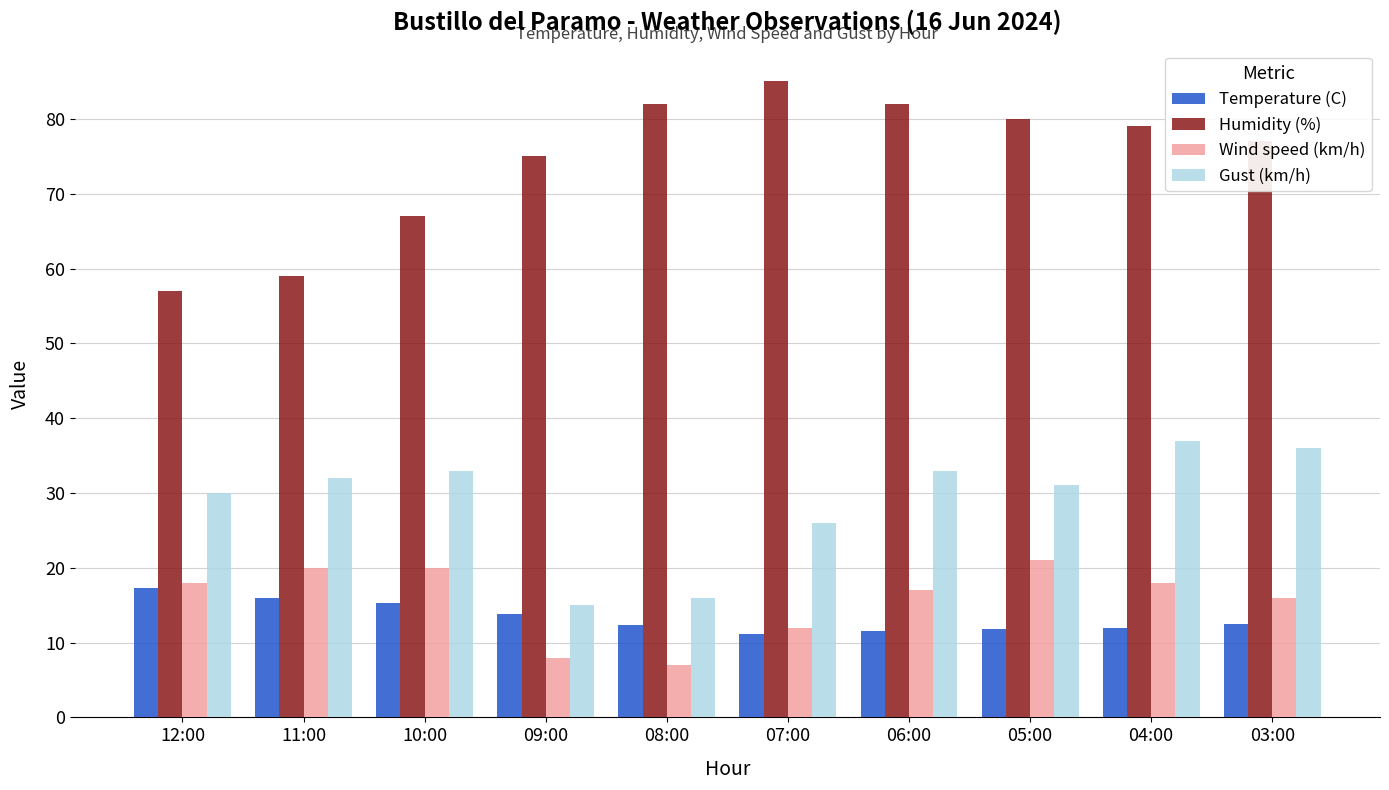

How many data points does each series have?

10